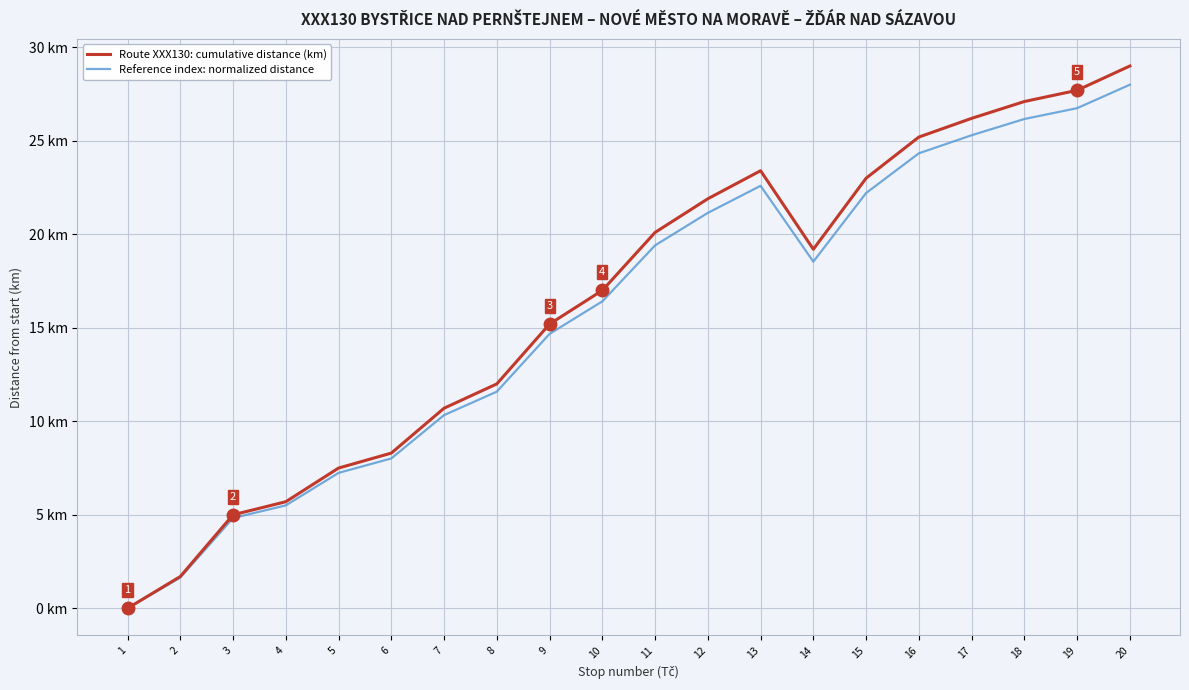

Is it true that Route XXX130: cumulative distance (km) equals 1.7 at 2?

True